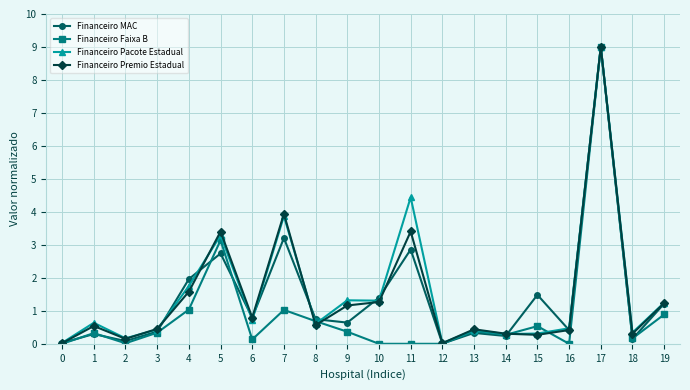

Read the Financeiro Premio Estadual value at 13.

0.4